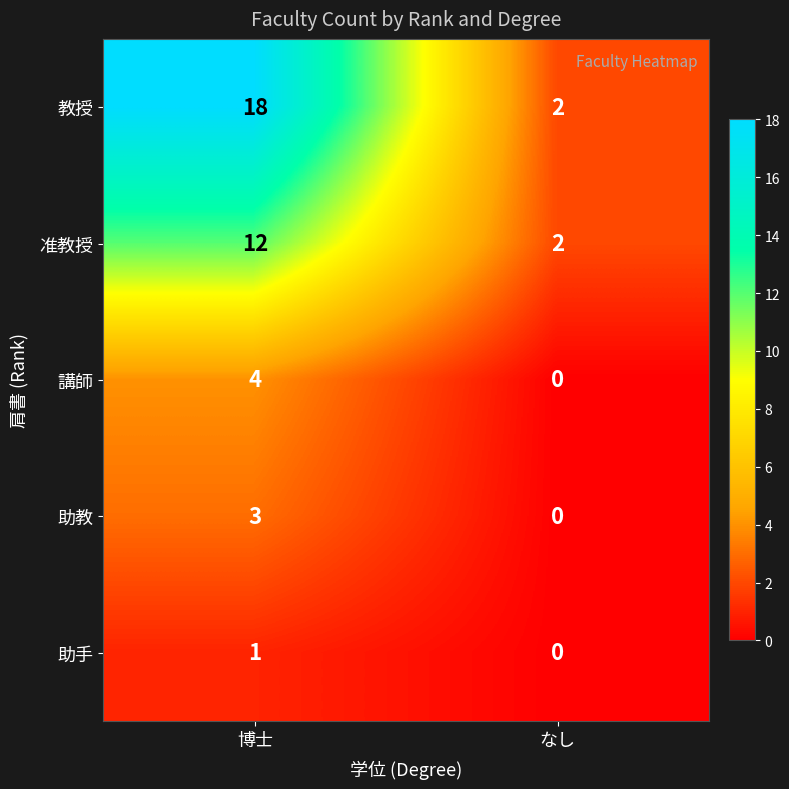

Reading right to left, list all the values displayed in this chart.

教授: なし=2	博士=18
准教授: なし=2	博士=12
講師: なし=0	博士=4
助教: なし=0	博士=3
助手: なし=0	博士=1